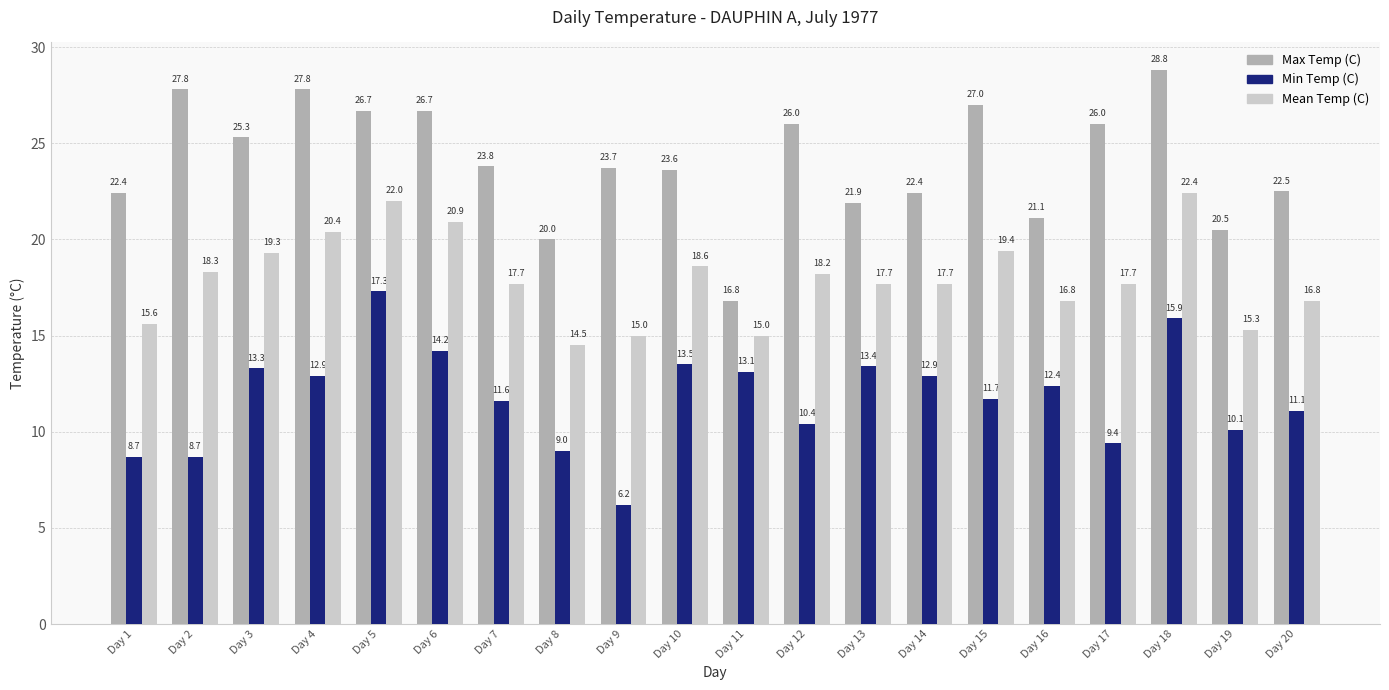

Reading left to right, extract all data points from this chart.

Max Temp (C): 22.4	27.8	25.3	27.8	26.7	26.7	23.8	20.0	23.7	23.6	16.8	26.0	21.9	22.4	27.0	21.1	26.0	28.8	20.5	22.5
Min Temp (C): 8.7	8.7	13.3	12.9	17.3	14.2	11.6	9.0	6.2	13.5	13.1	10.4	13.4	12.9	11.7	12.4	9.4	15.9	10.1	11.1
Mean Temp (C): 15.6	18.3	19.3	20.4	22.0	20.9	17.7	14.5	15.0	18.6	15.0	18.2	17.7	17.7	19.4	16.8	17.7	22.4	15.3	16.8